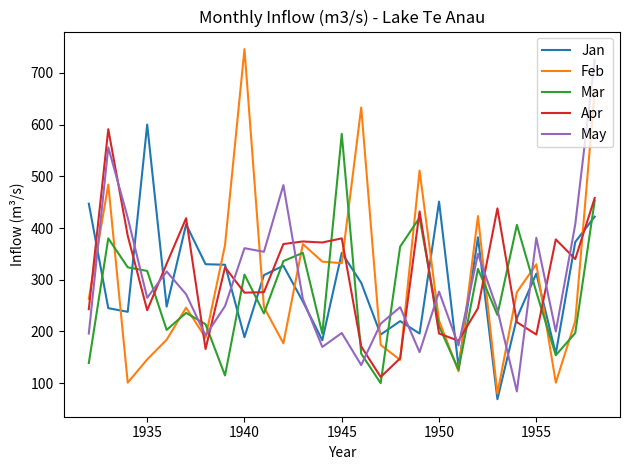

Which series has the widest spread of values?

Feb